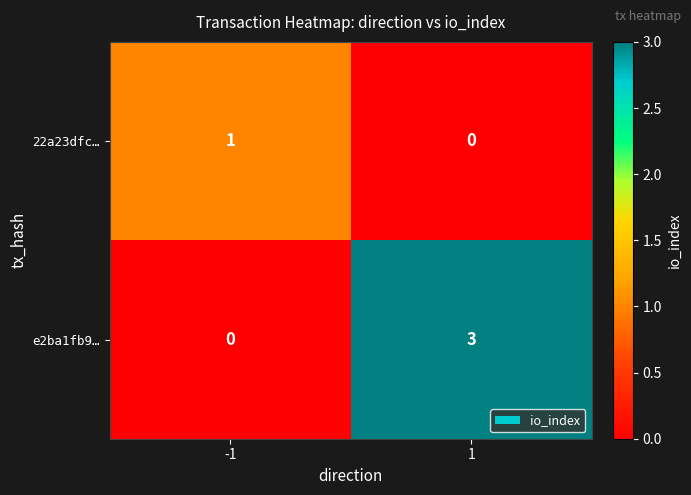

What is the difference between the e2ba1fb9… values at -1 and 1?

3